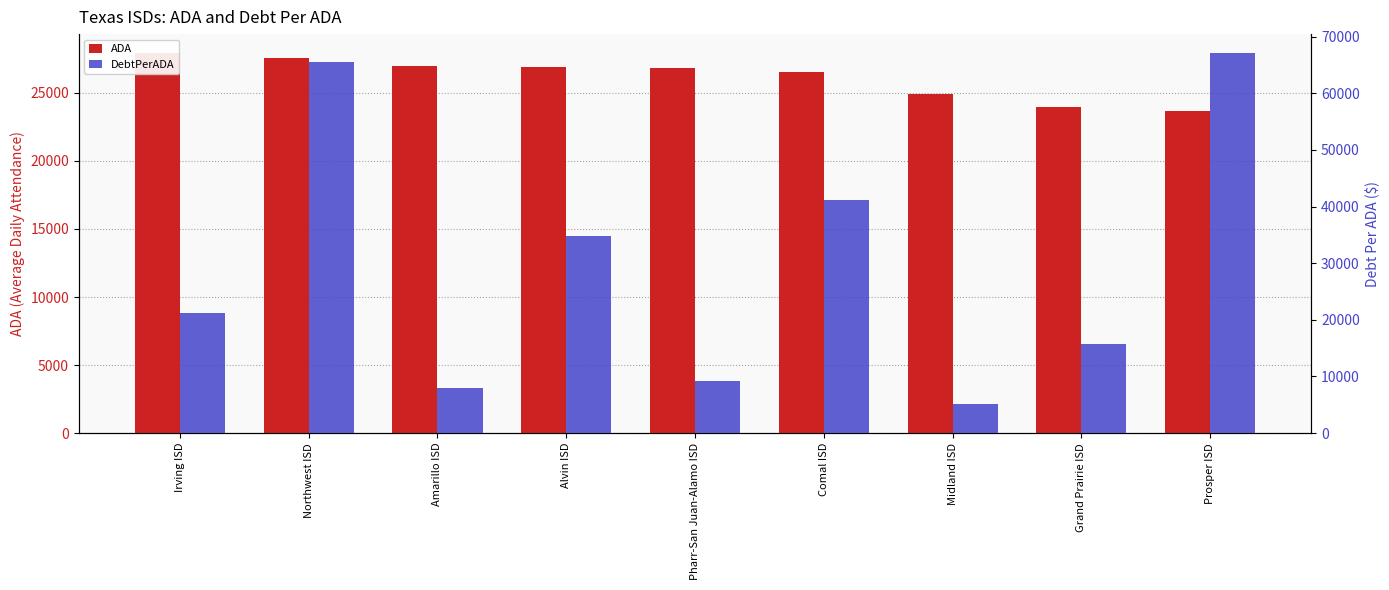

Which series has the widest spread of values?

DebtPerADA